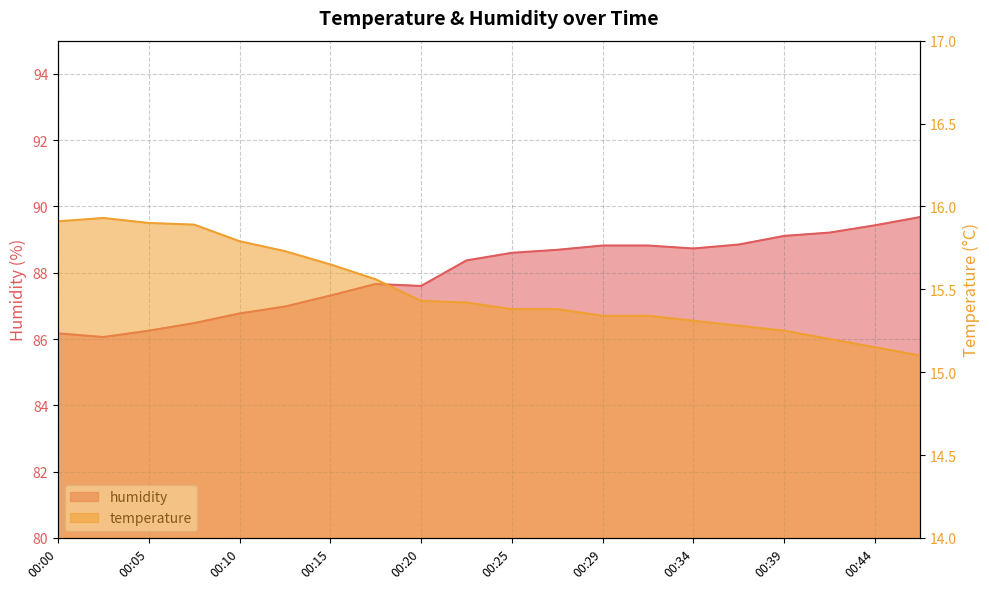

Does the chart have visible grid lines?

Yes